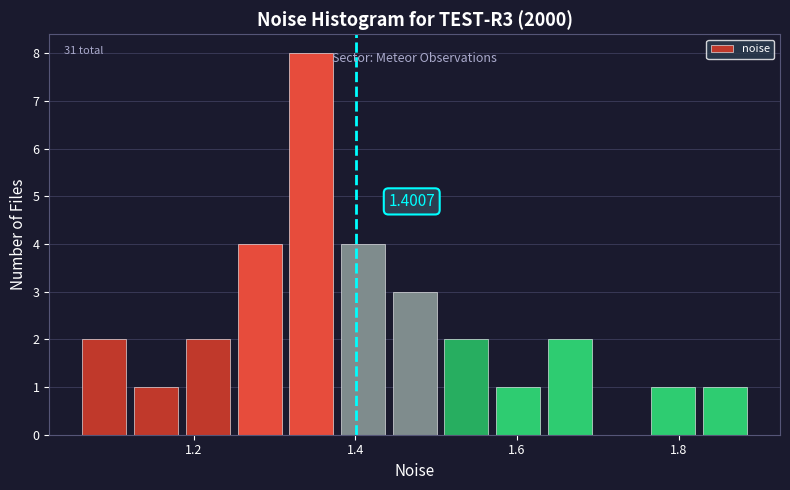

Around what value on the x-axis is the tallest bar? Give the approximate position of its centre, as read against the axis.

1.34